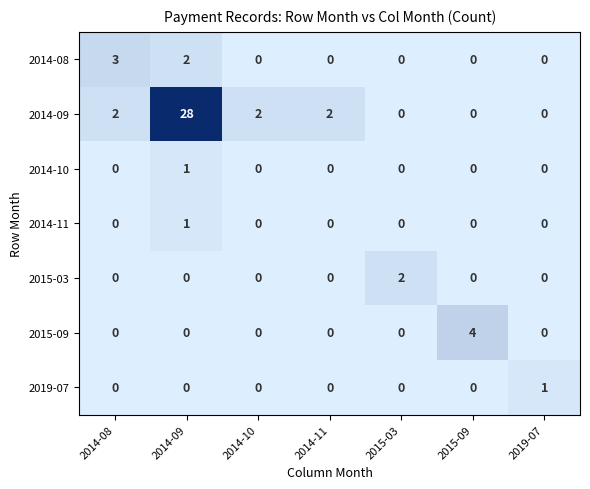

Is the value of 2014-10 at 2014-09 greater than the value of 2019-07 at 2014-10?

Yes